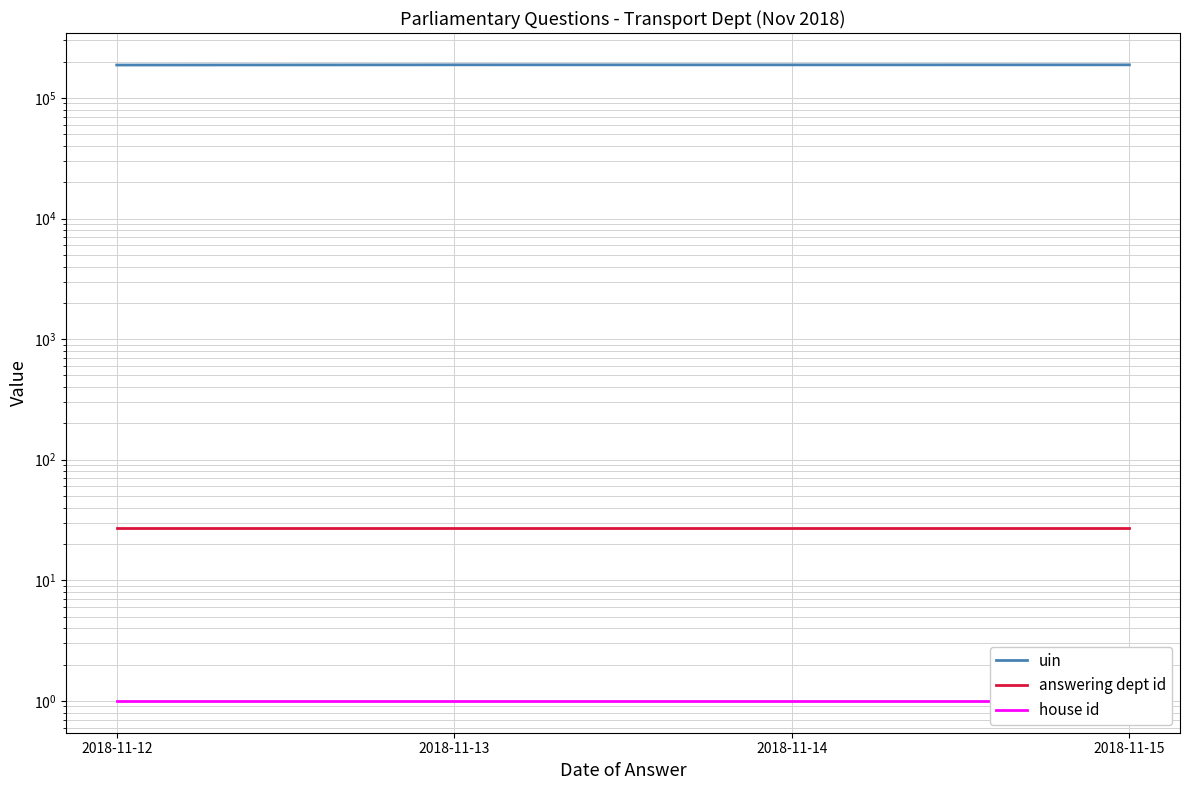

Which series changed the most between 2018-11-12 and 2018-11-13?

uin